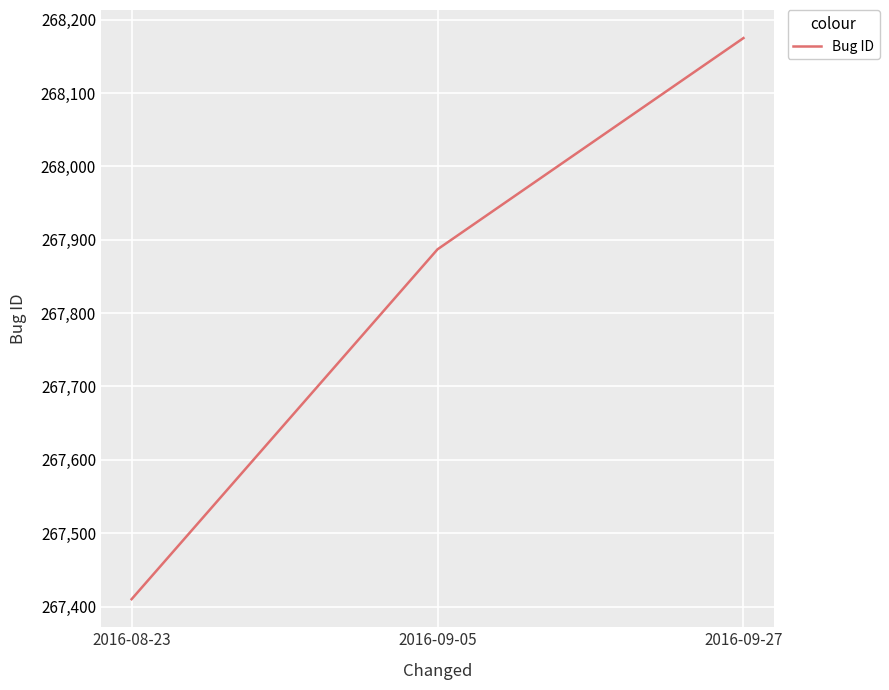

The chart shows a value of 267410 at 2016-08-23. True or false?

True